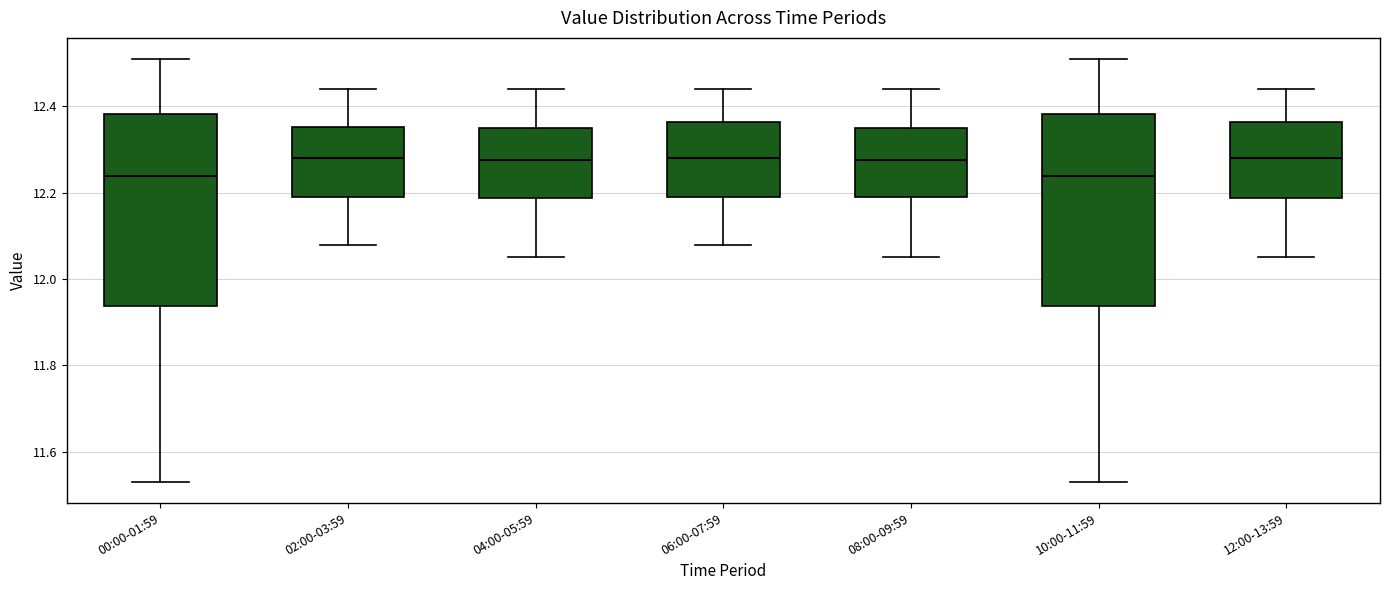

Reading left to right, read every box against the y-axis: the position of its median line, the range the box covers, and the ends of its whiskers. The values are not printed on the chart, so give them approximately, as read against the axis.

00:00-01:59: median 12.24, box 11.94 to 12.38, whiskers 11.54 to 12.52
02:00-03:59: median 12.28, box 12.20 to 12.36, whiskers 12.08 to 12.44
04:00-05:59: median 12.28, box 12.18 to 12.36, whiskers 12.06 to 12.44
06:00-07:59: median 12.28, box 12.20 to 12.36, whiskers 12.08 to 12.44
08:00-09:59: median 12.28, box 12.20 to 12.36, whiskers 12.06 to 12.44
10:00-11:59: median 12.24, box 11.94 to 12.38, whiskers 11.54 to 12.52
12:00-13:59: median 12.28, box 12.18 to 12.36, whiskers 12.06 to 12.44